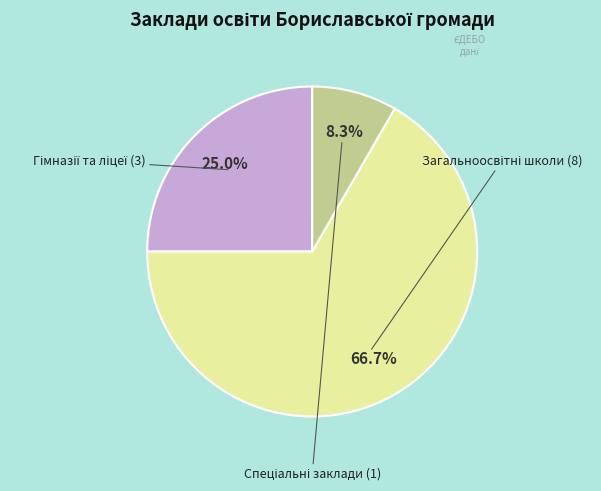

Is there any slice that represents more than half of the pie?

Yes